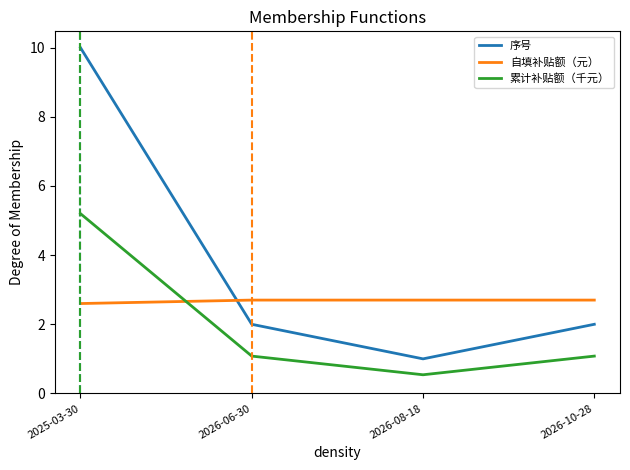

Which category has the highest value across all series?

2025-03-30